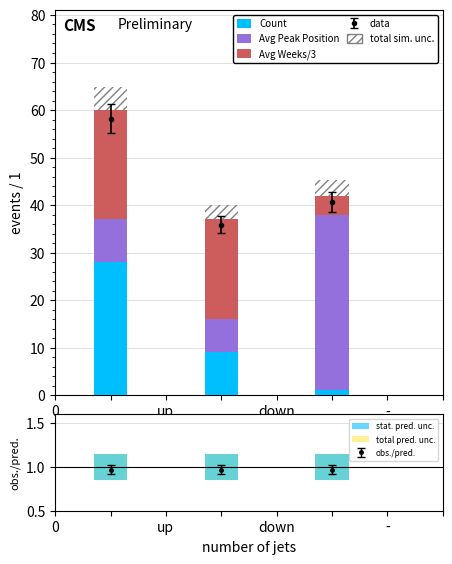

What is the sum of all Count values?

38.0